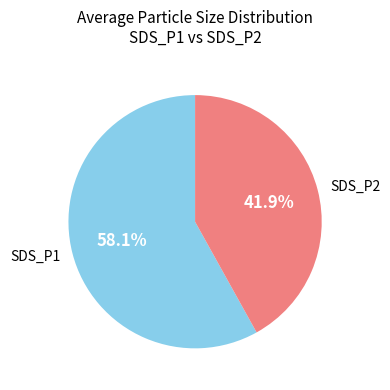

Is there any slice that represents more than half of the pie?

Yes